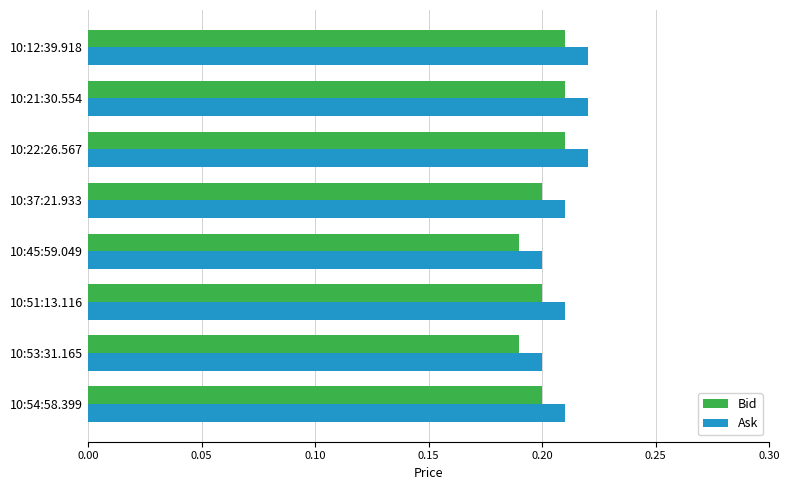

Count the Bid values in the range 0 to 1.

8